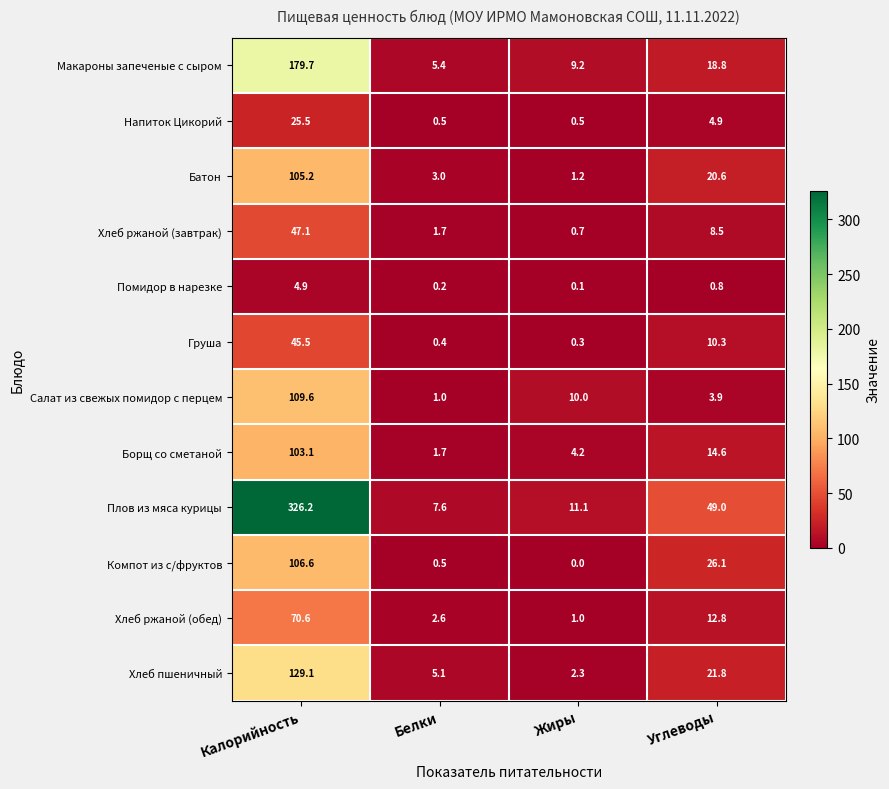

At Жиры, list the series in order from smallest to largest.

Компот из с/фруктов, Помидор в нарезке, Груша, Напиток Цикорий, Хлеб ржаной (завтрак), Хлеб ржаной (обед), Батон, Хлеб пшеничный, Борщ со сметаной, Макароны запеченые с сыром, Салат из свежых помидор с перцем, Плов из мяса курицы